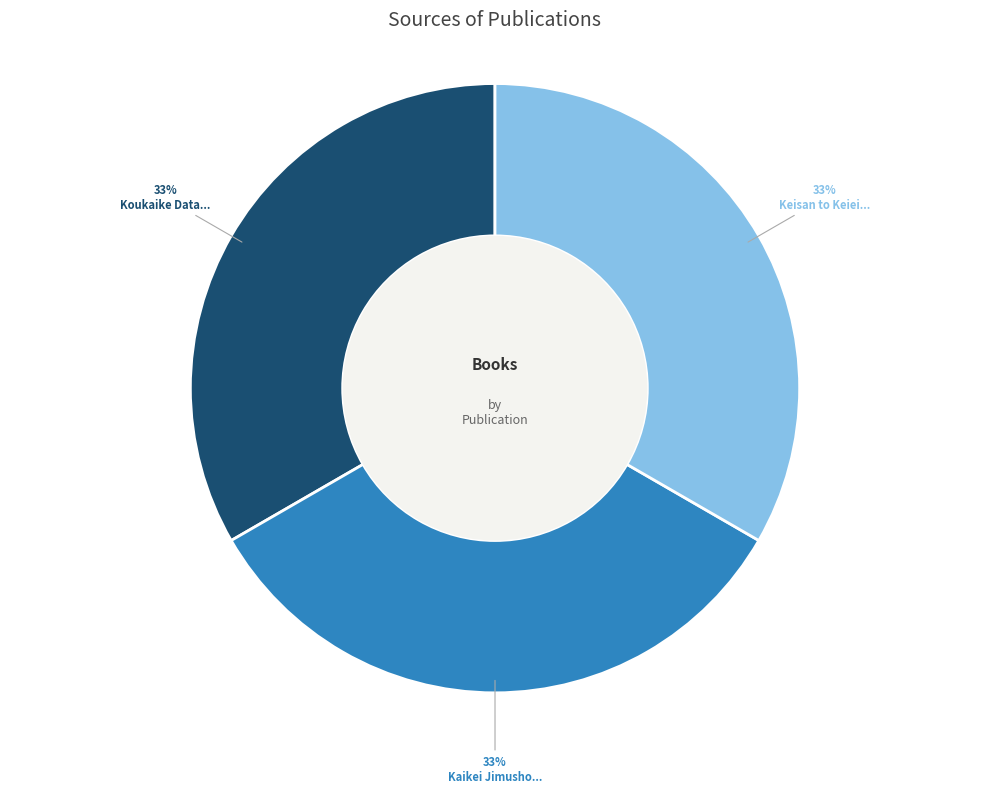

Does any single category account for the majority?

No